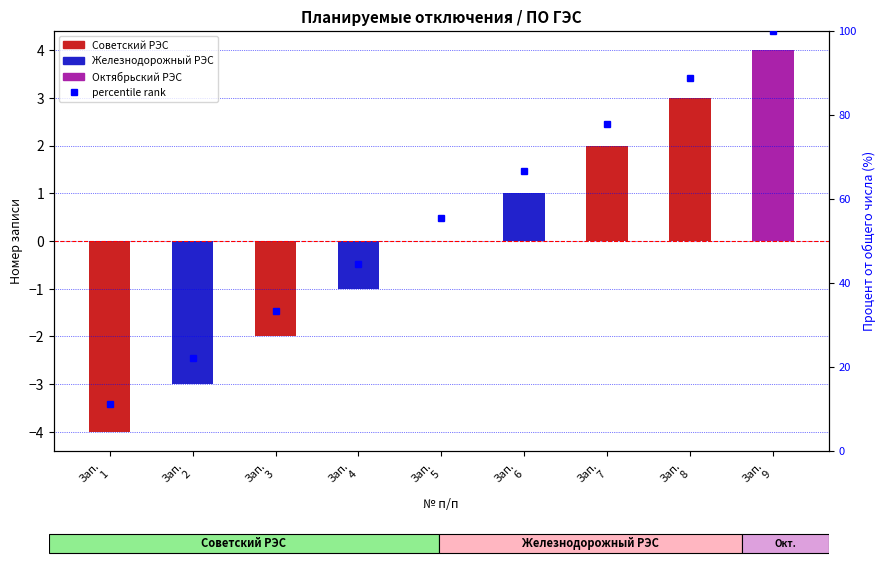

Which category has the lowest value across all series?

Зап.
1